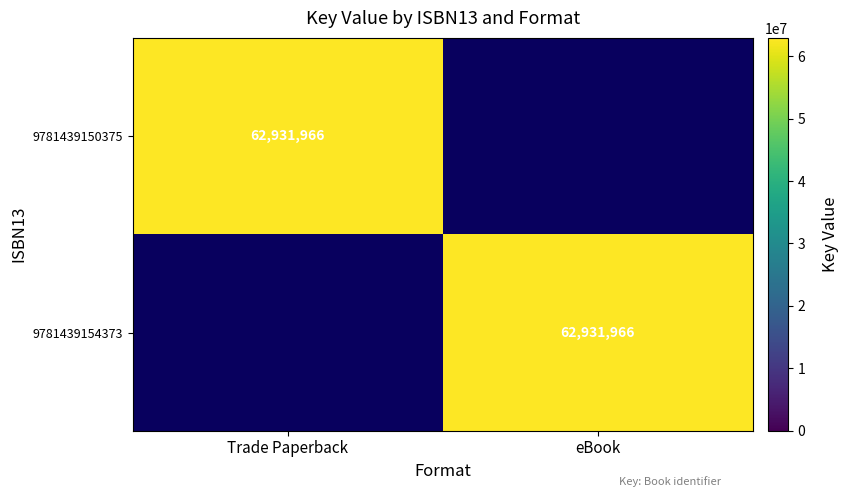

Which label corresponds to the smallest value in the chart?

eBook